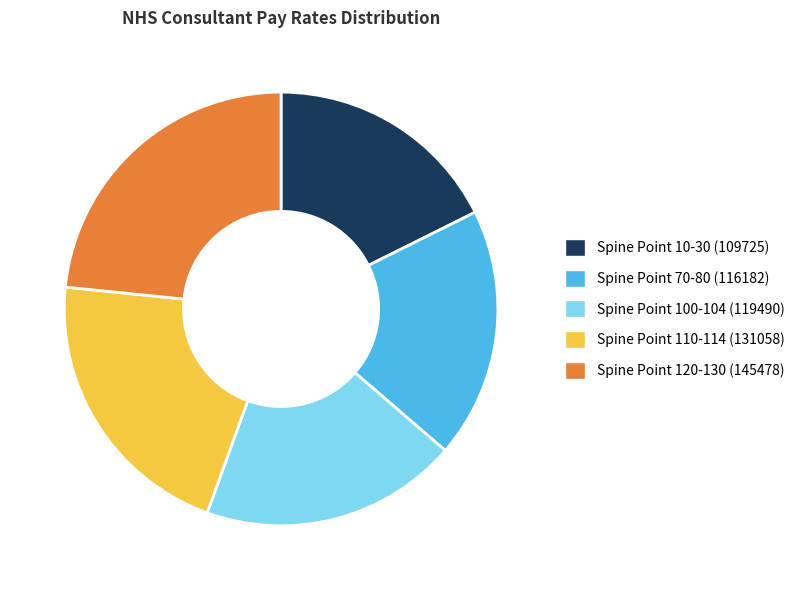

Is it true that Spine Point 10-30 (109725) is 10% of the pie?

False